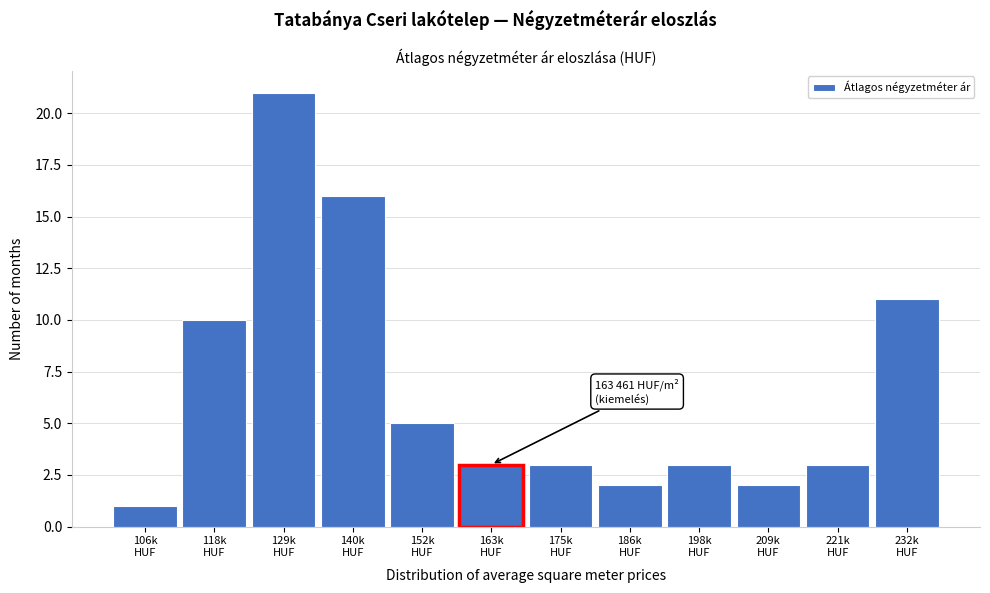

Reading left to right, extract all data points from this chart.

1	10	21	16	5	3	3	2	3	2	3	11